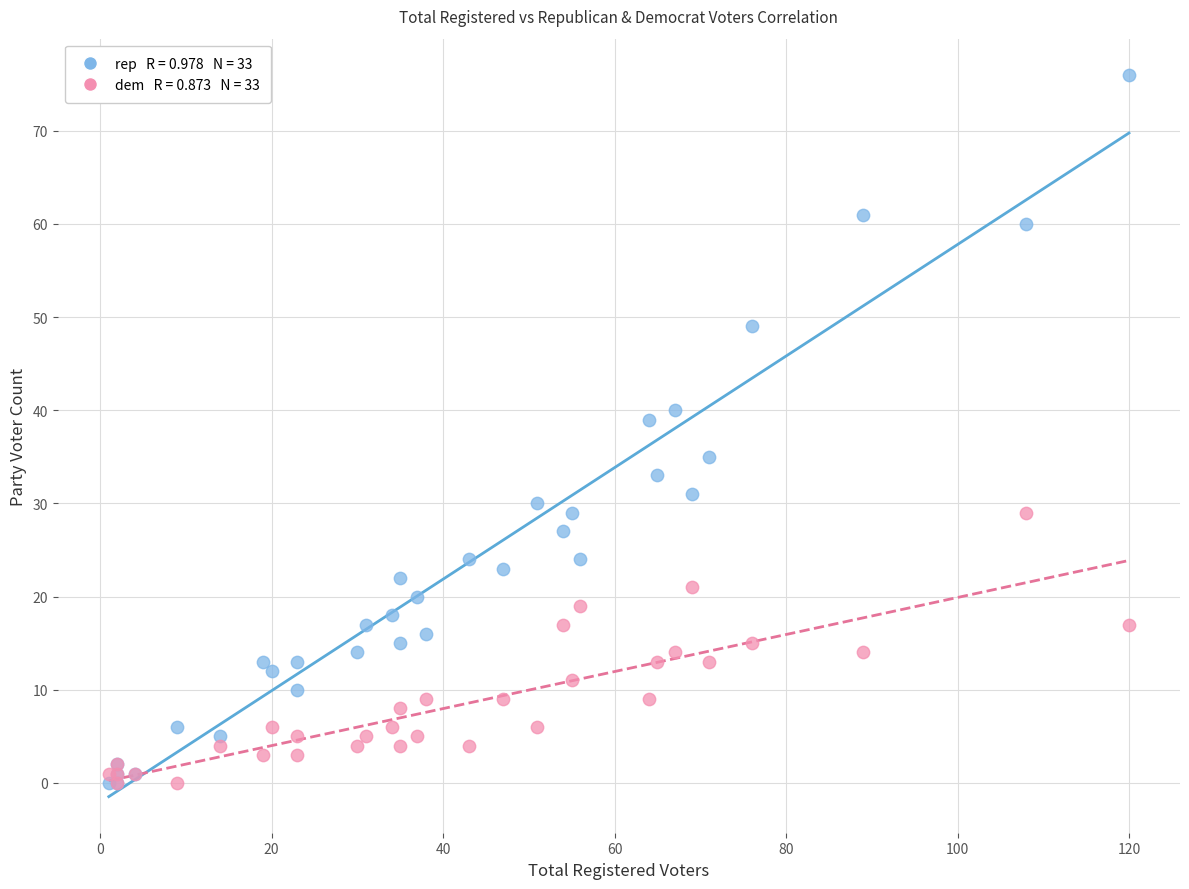

Across all series, what Y value is closest to 38?

39